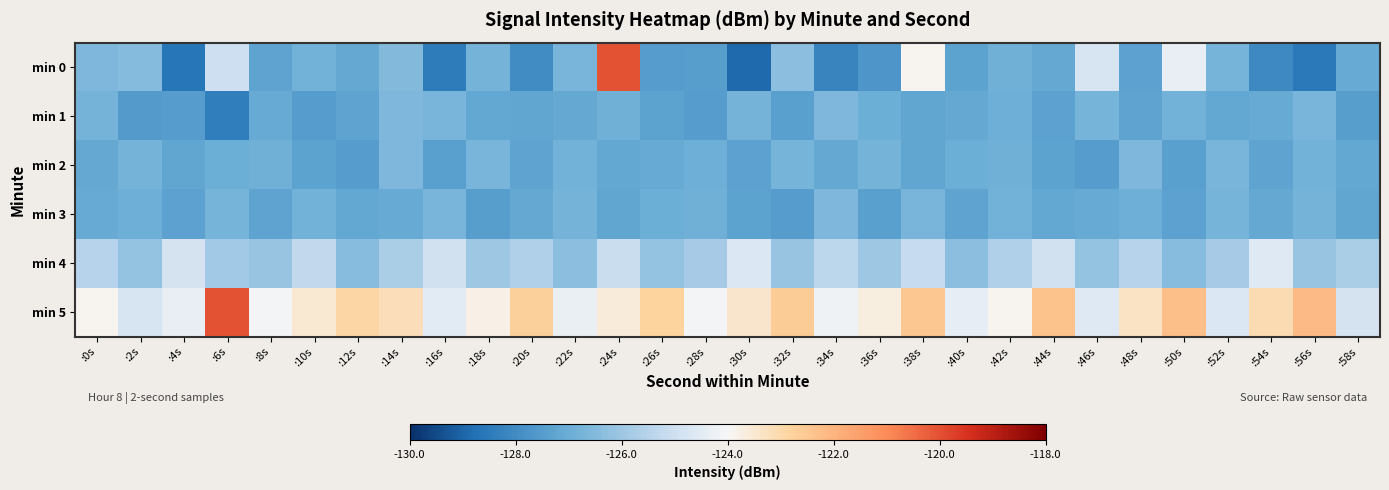

What is the greatest value displayed?

-120.0